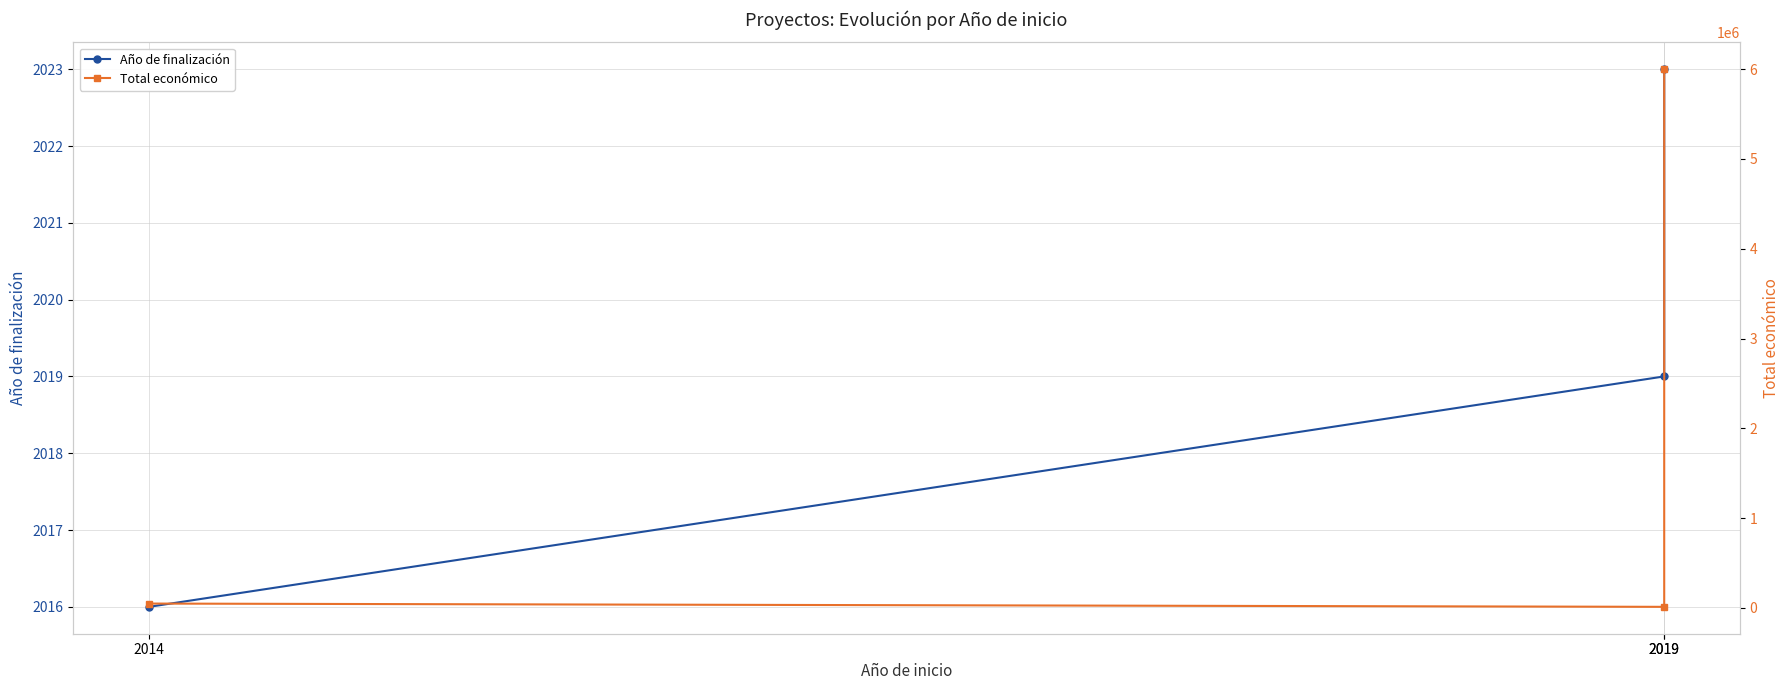

What is the smallest value displayed?

2016